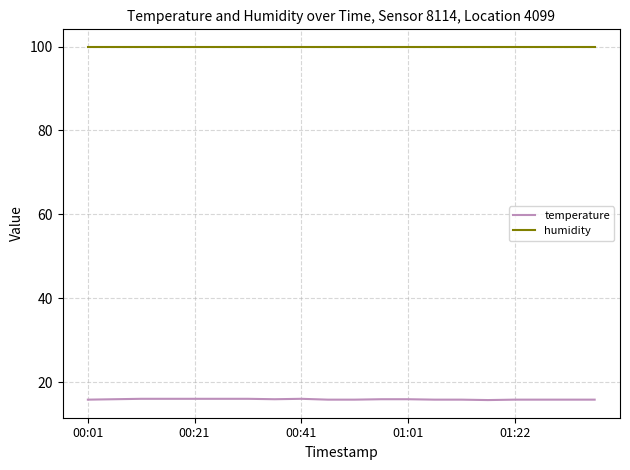

What is the sum of all humidity values?

1998.0